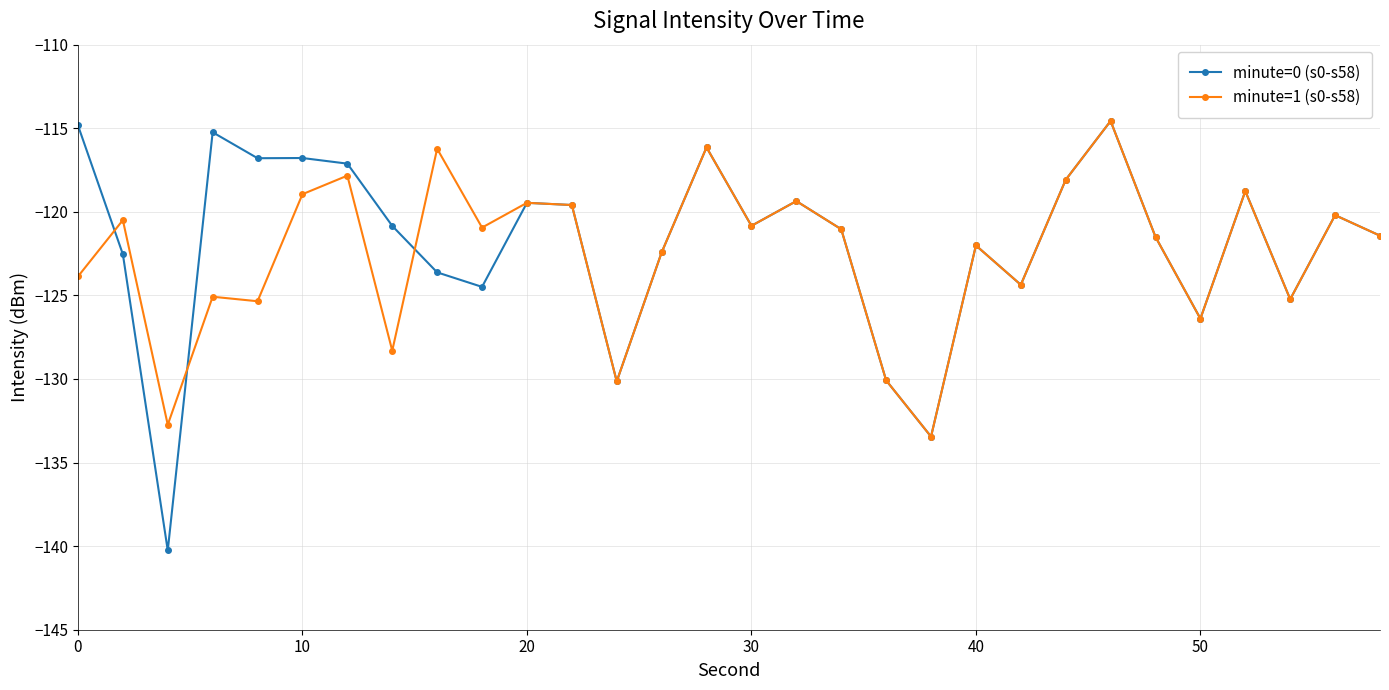

Does the chart display data point markers on the line(s)?

Yes